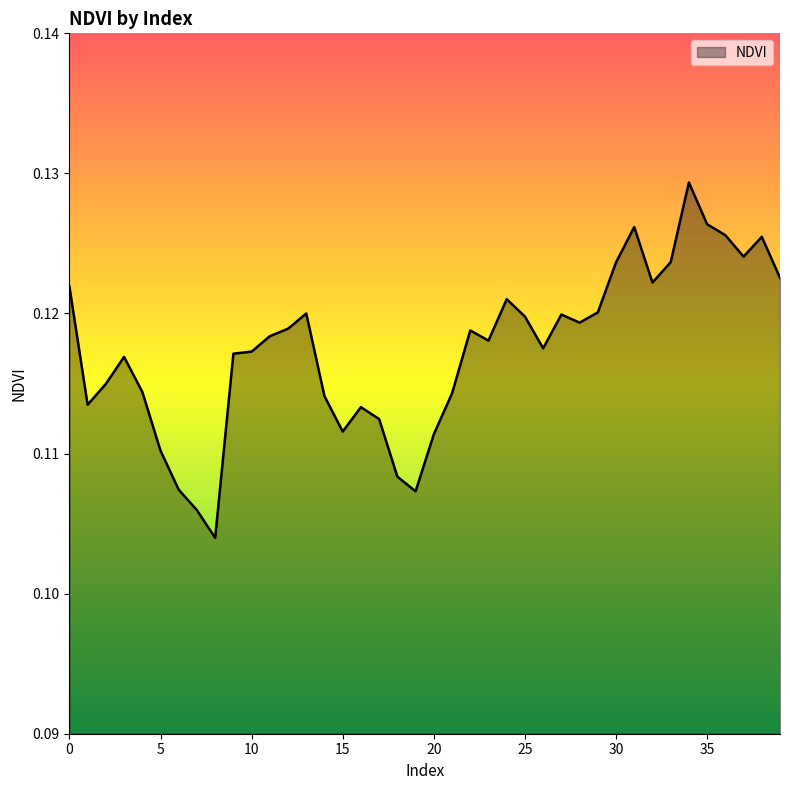

What is the smallest value displayed?

0.1